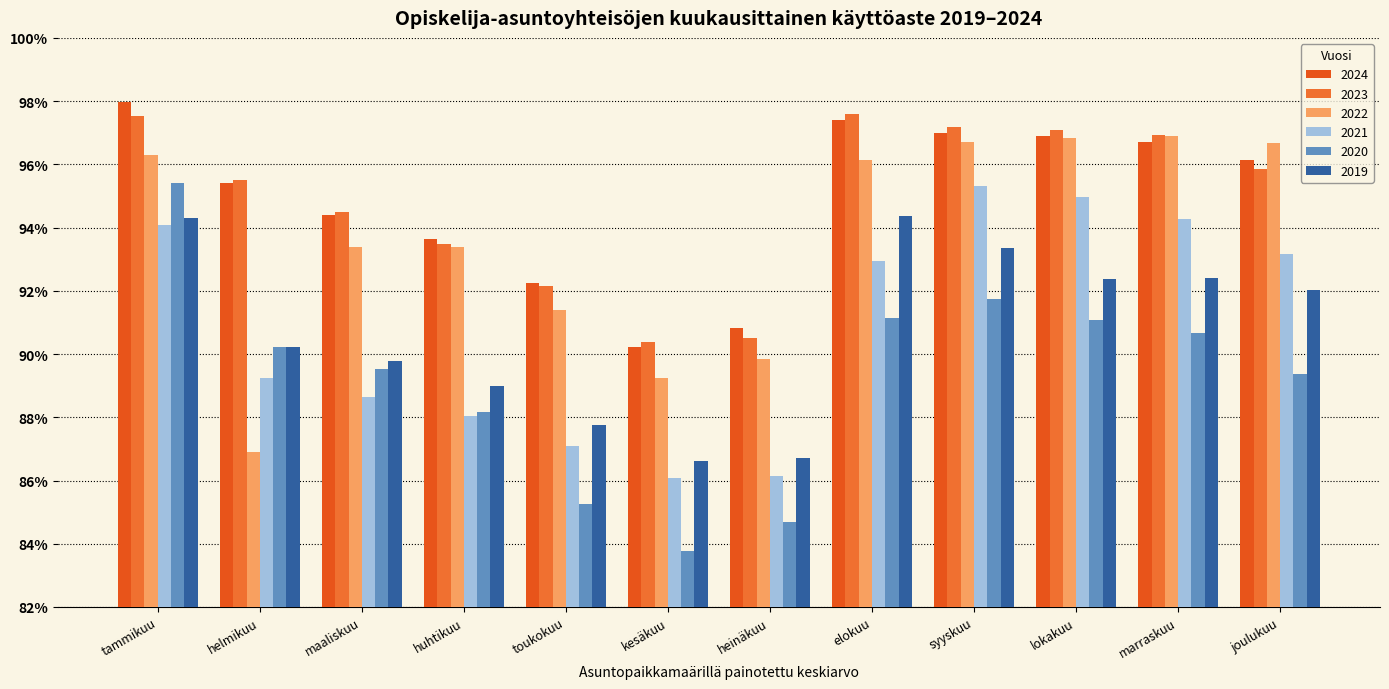

What is the minimum value shown in the chart?

0.8